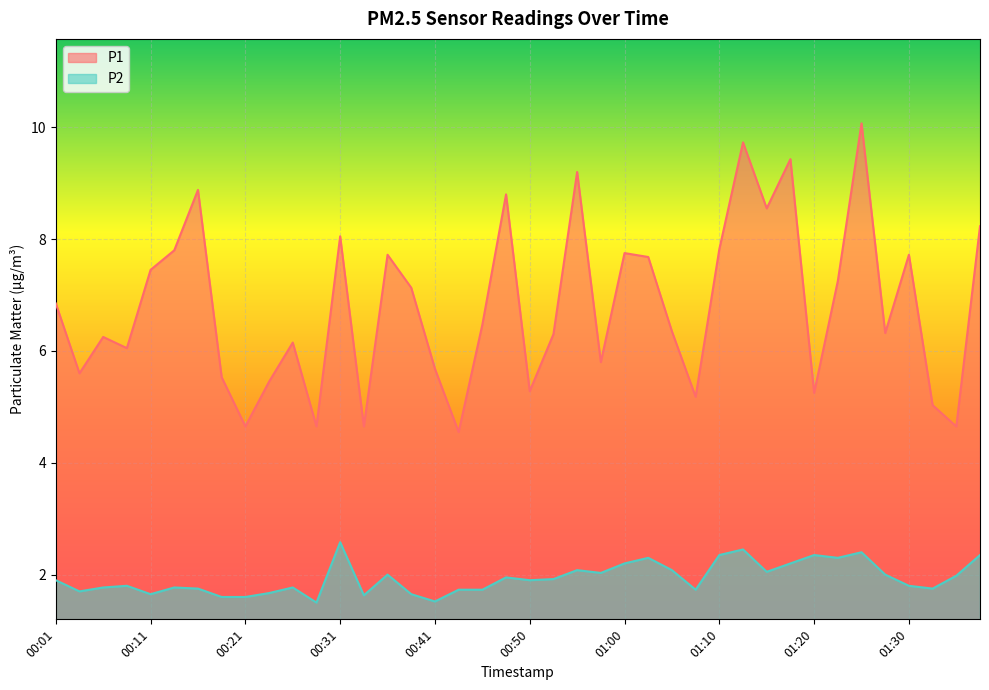

Reading left to right, transcribe all the data shown in this chart.

P1: 00:01=6.8	00:04=5.6	00:06=6.2	00:09=6.0	00:11=7.5	00:14=7.8	00:16=8.9	00:19=5.5	00:21=4.7	00:23=5.5	00:26=6.2	00:28=4.7	00:31=8.1	00:33=4.7	00:36=7.7	00:38=7.1	00:41=5.7	00:43=4.5	00:45=6.5	00:48=8.8	00:50=5.3	00:53=6.3	00:55=9.2	00:58=5.8	01:00=7.8	01:03=7.7	01:05=6.3	01:08=5.2	01:10=7.8	01:13=9.7	01:15=8.6	01:17=9.4	01:20=5.2	01:22=7.2	01:25=10.1	01:27=6.3	01:30=7.7	01:32=5.0	01:35=4.7	01:37=8.2
P2: 00:01=1.9	00:04=1.7	00:06=1.8	00:09=1.8	00:11=1.6	00:14=1.8	00:16=1.8	00:19=1.6	00:21=1.6	00:23=1.7	00:26=1.8	00:28=1.5	00:31=2.6	00:33=1.6	00:36=2.0	00:38=1.6	00:41=1.5	00:43=1.7	00:45=1.7	00:48=1.9	00:50=1.9	00:53=1.9	00:55=2.1	00:58=2.0	01:00=2.2	01:03=2.3	01:05=2.1	01:08=1.7	01:10=2.4	01:13=2.5	01:15=2.0	01:17=2.2	01:20=2.4	01:22=2.3	01:25=2.4	01:27=2.0	01:30=1.8	01:32=1.8	01:35=2.0	01:37=2.4